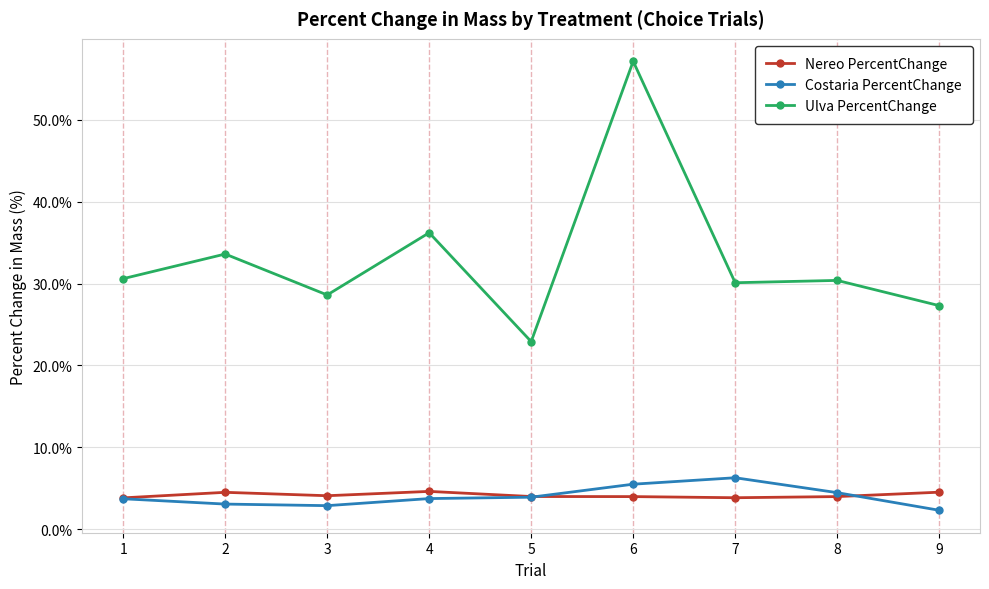

What is the value of the Ulva PercentChange point at the 5th from the left?

22.9